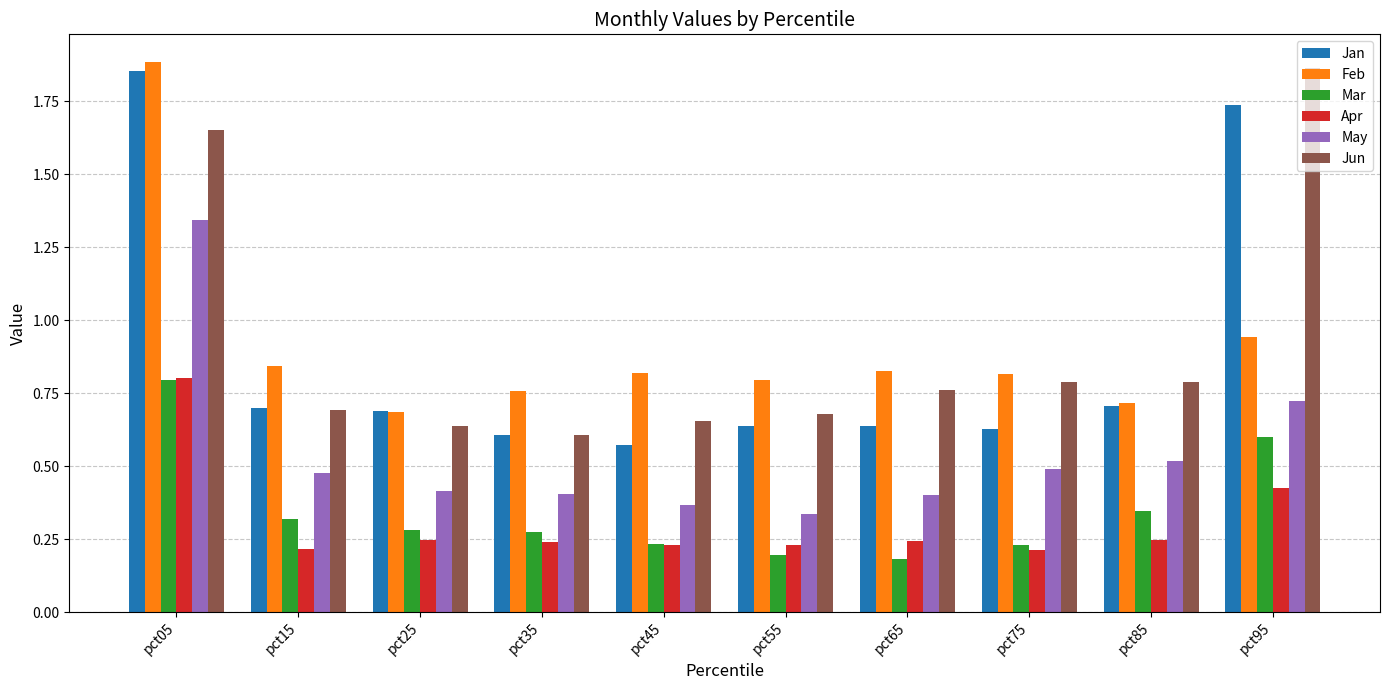

True or false: Mar has a value of 0.8 at pct05.

True